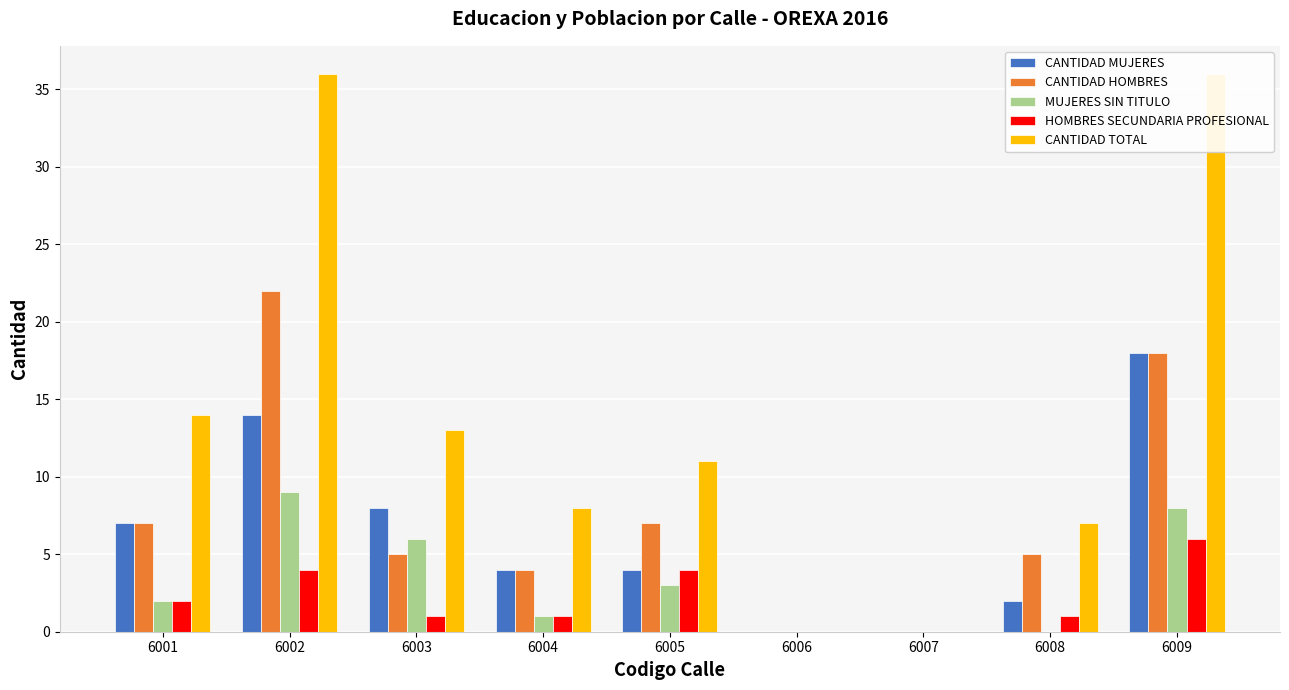

What is the difference between the CANTIDAD HOMBRES values at 6007 and 6001?

7